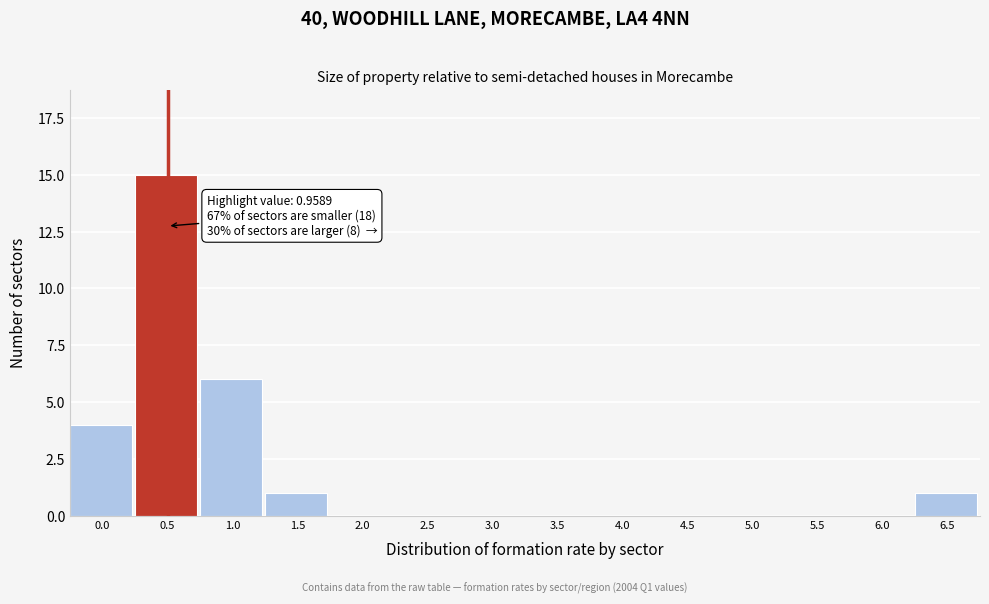

Reading left to right, extract all data points from this chart.

0.0=4	0.5=15	1.0=6	1.5=1	2.0=0	2.5=0	3.0=0	3.5=0	4.0=0	4.5=0	5.0=0	5.5=0	6.0=0	6.5=1